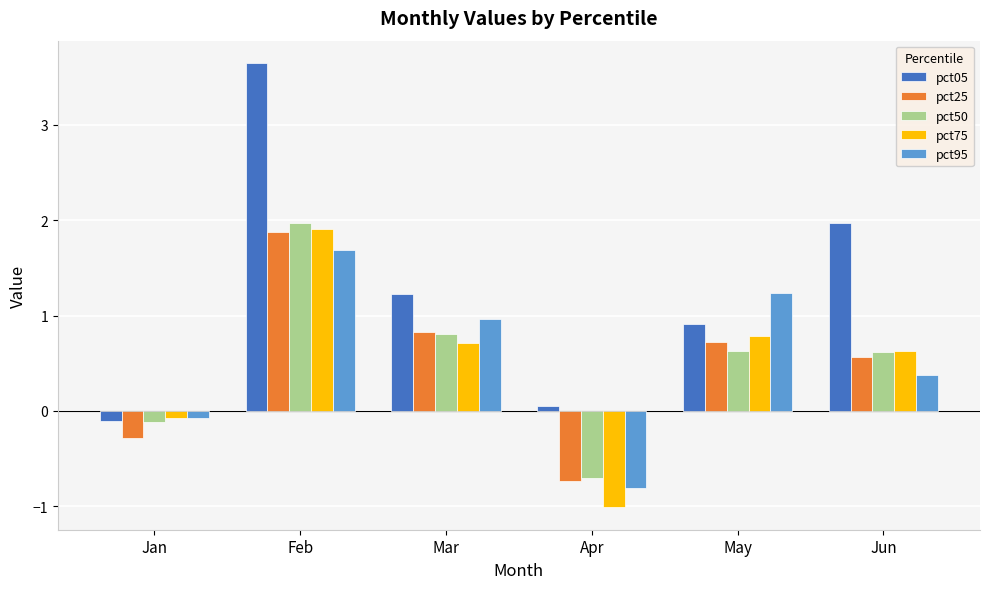

Which series changed the most between Apr and Jun?

pct05